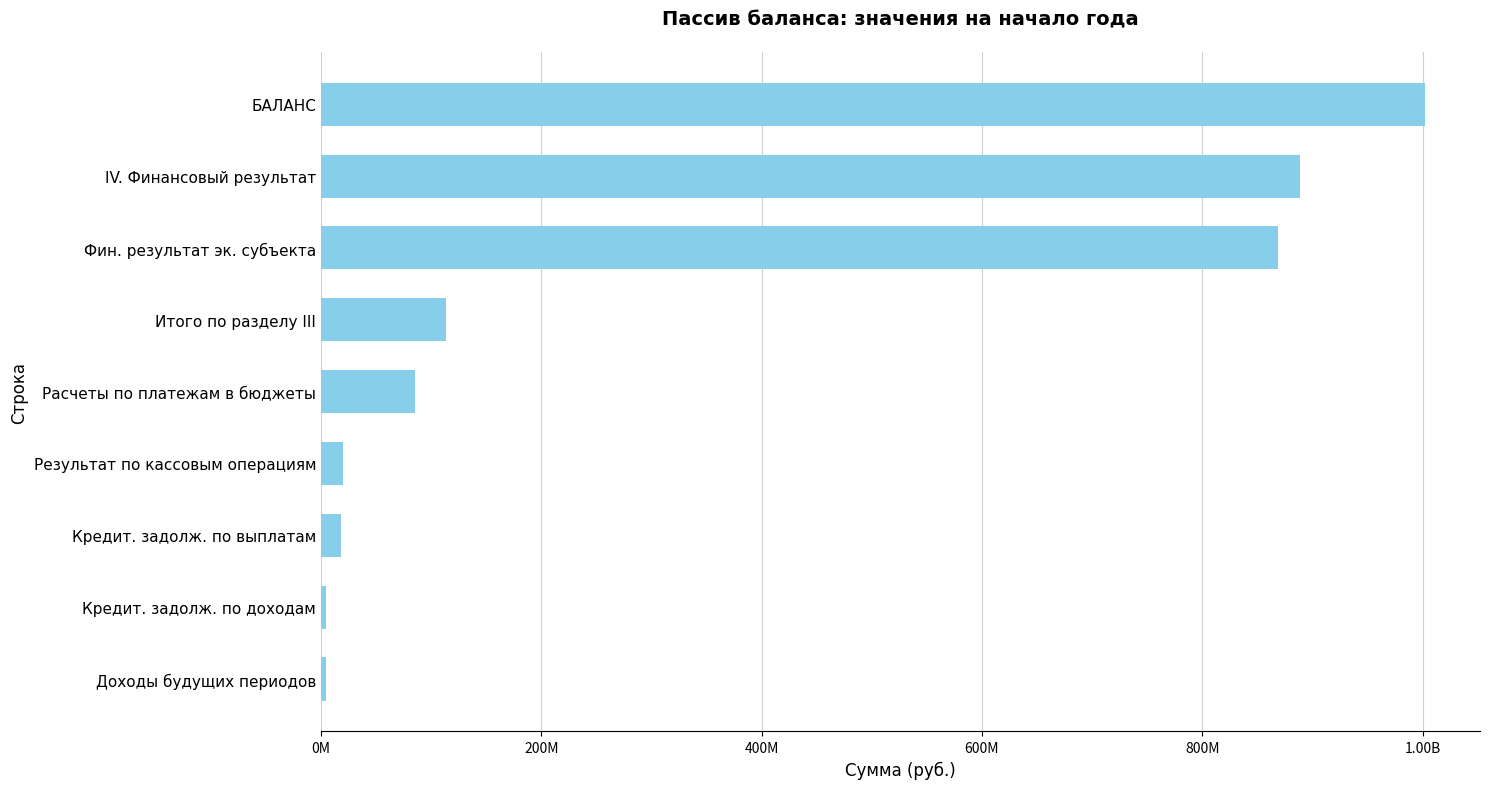

Are the bars horizontal?

Yes